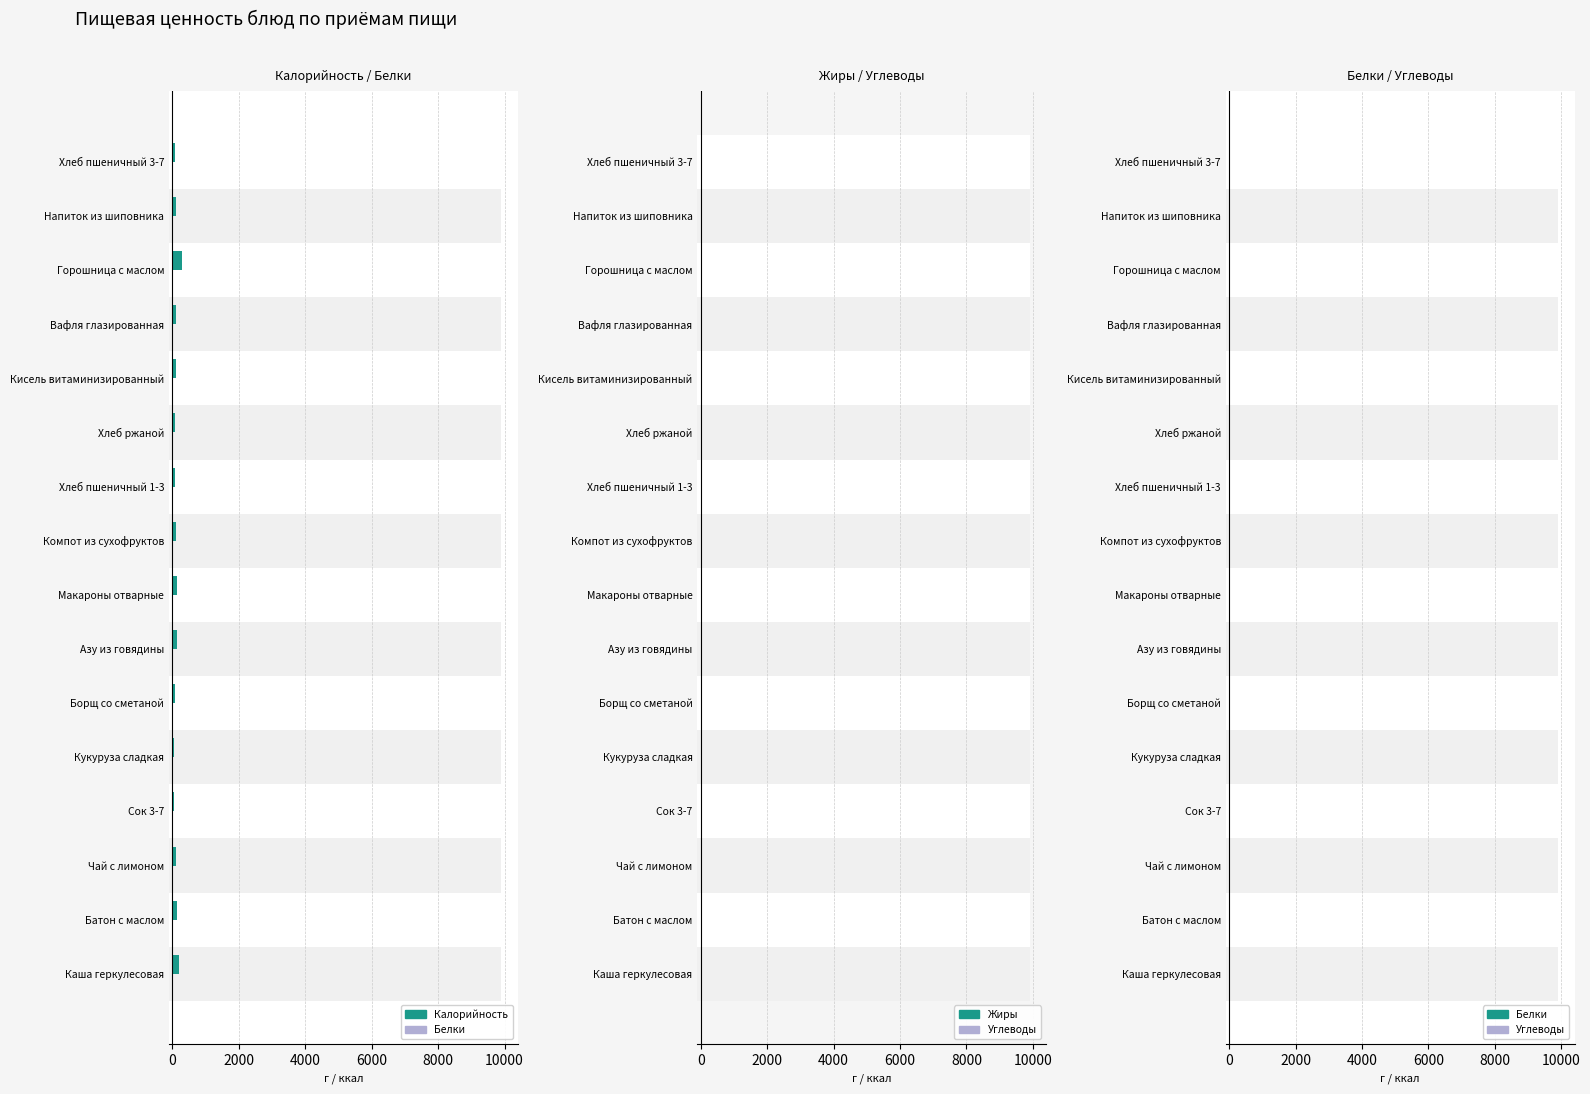

Which series has the largest range (max minus min)?

Калорийность